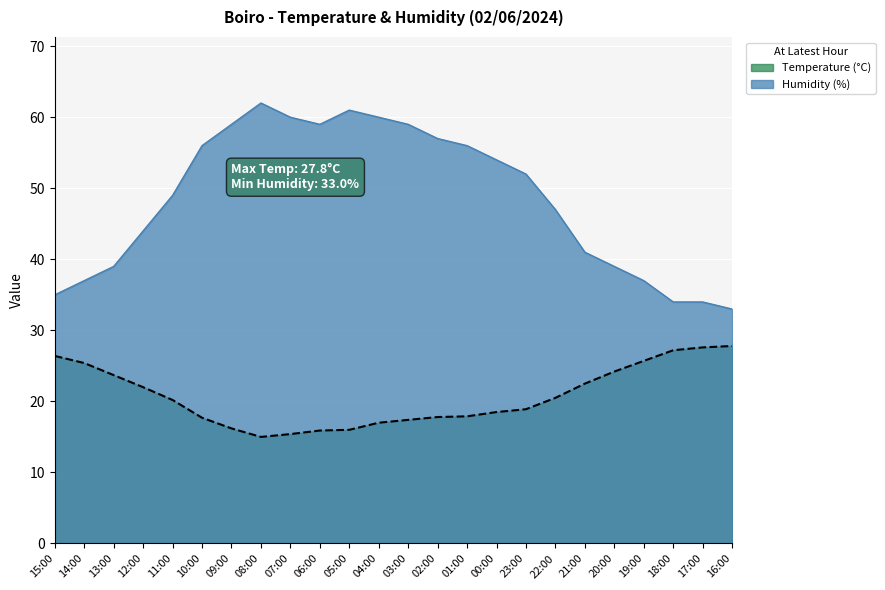

What is the difference between the Humidity (%) values at 05:00 and 00:00?

7.0